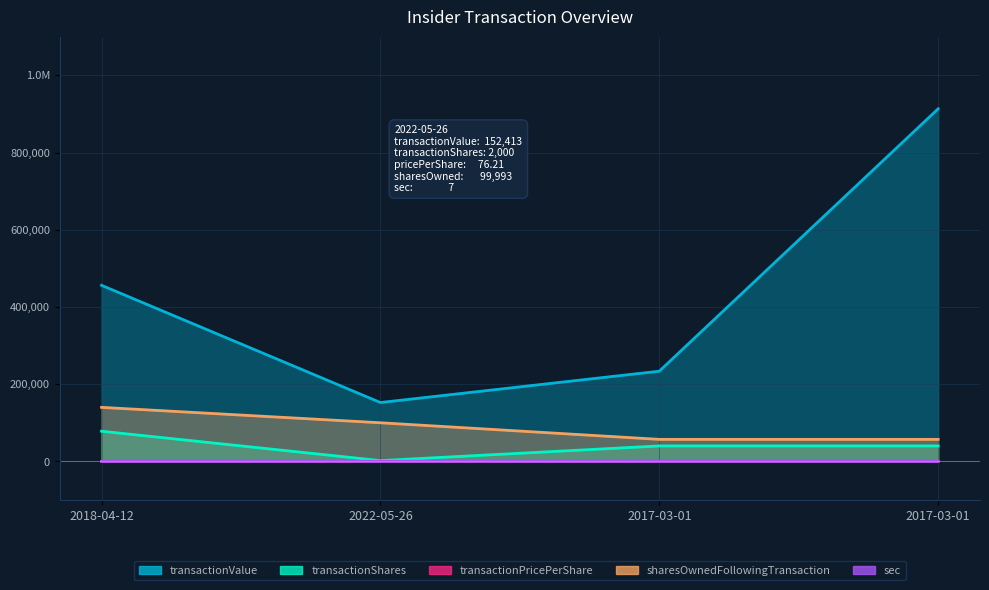

Which category has the lowest value in the sharesOwnedFollowingTransaction series?

2017-03-01